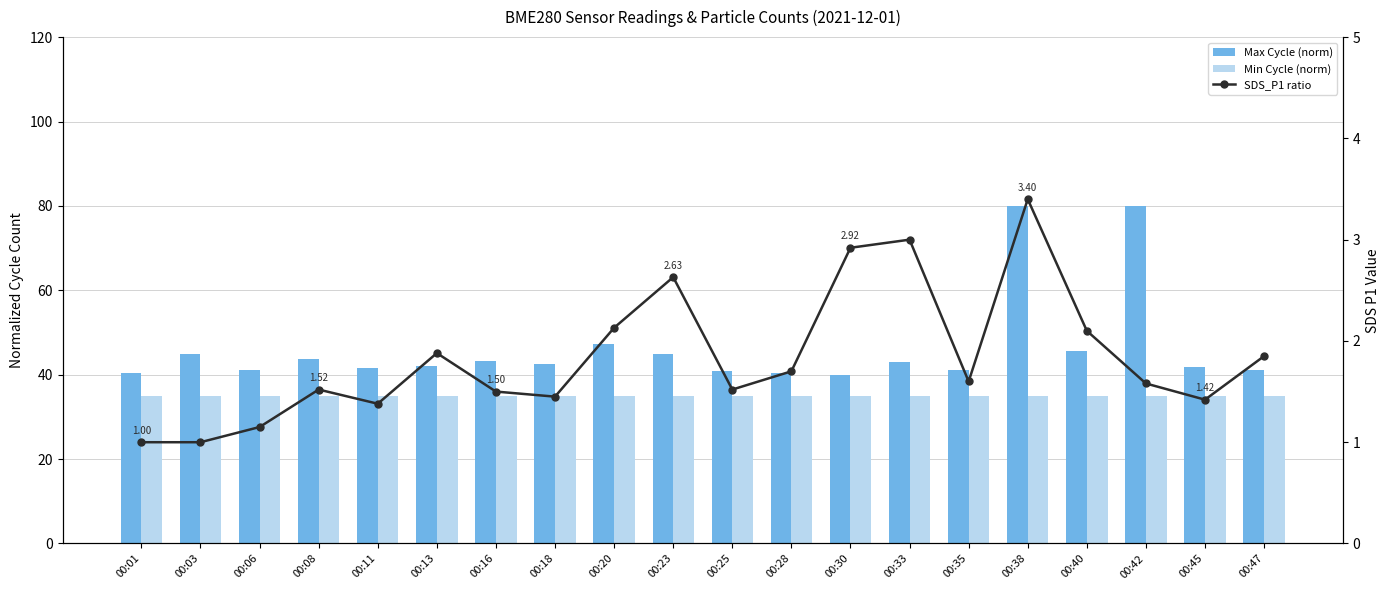

Is the value of Min Cycle (norm) at 00:40 greater than the value of Max Cycle (norm) at 00:42?

No